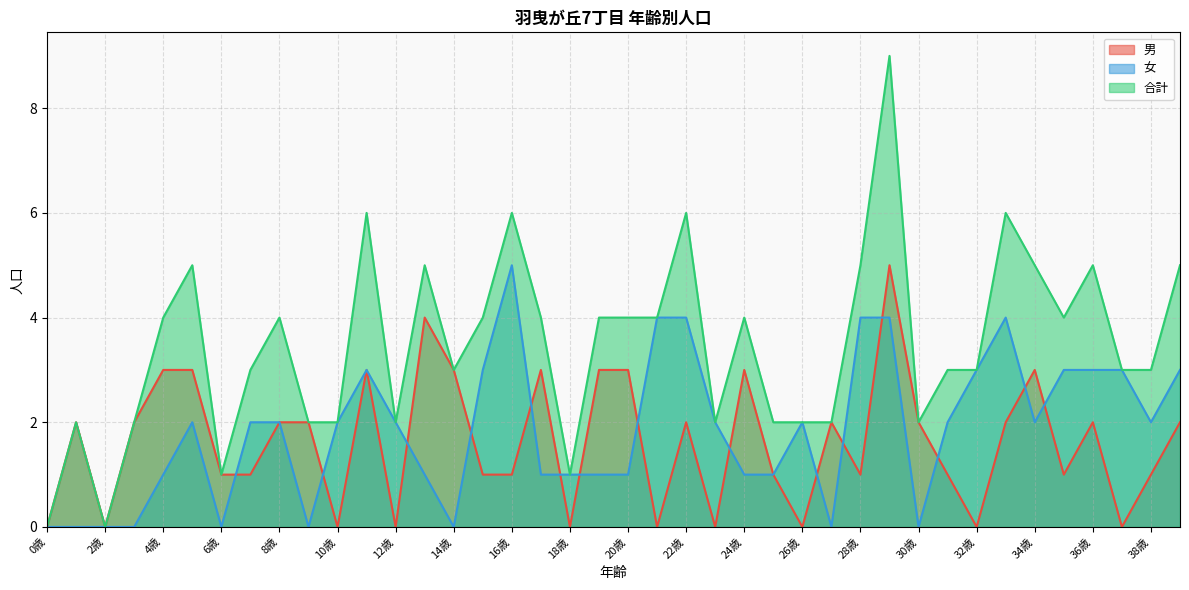

Which category has the lowest value across all series?

0歳